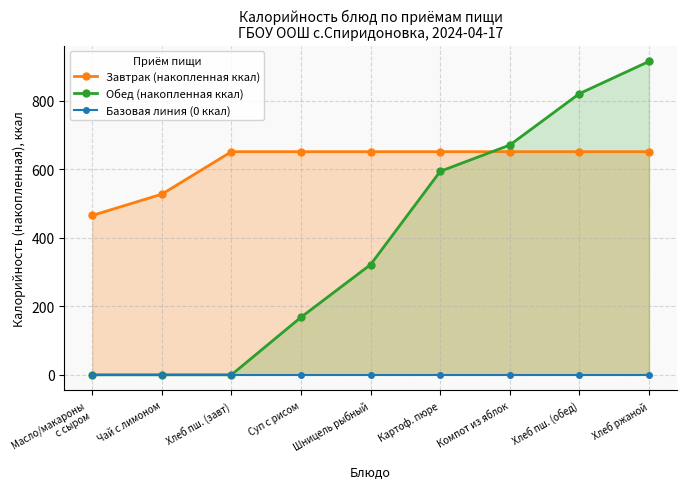

Which series changed the most between Суп с рисом and Компот из яблок?

Обед (накопленная ккал)